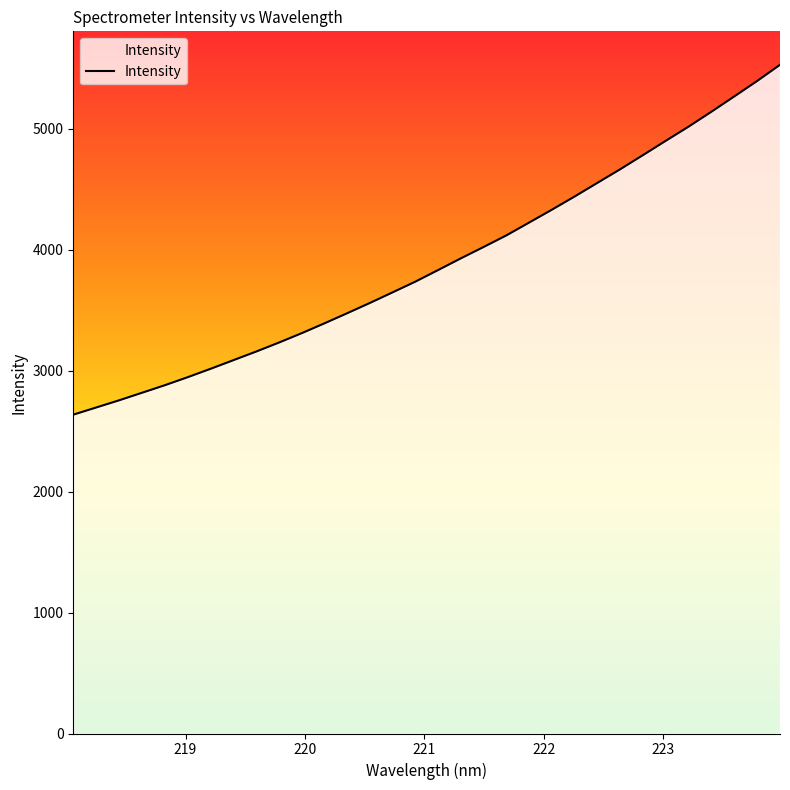

What is the difference between the maximum and minimum values?

2892.4